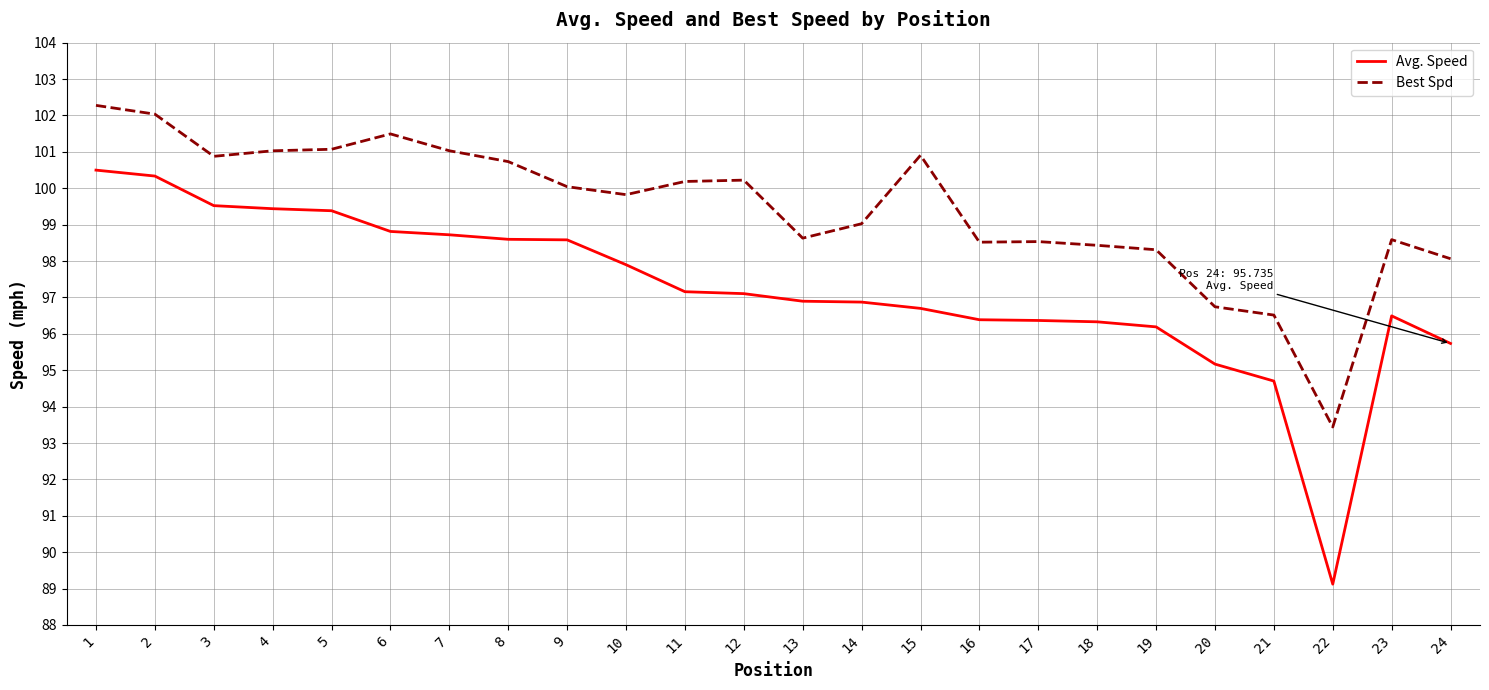

True or false: Best Spd and Avg. Speed cross at least once.

False